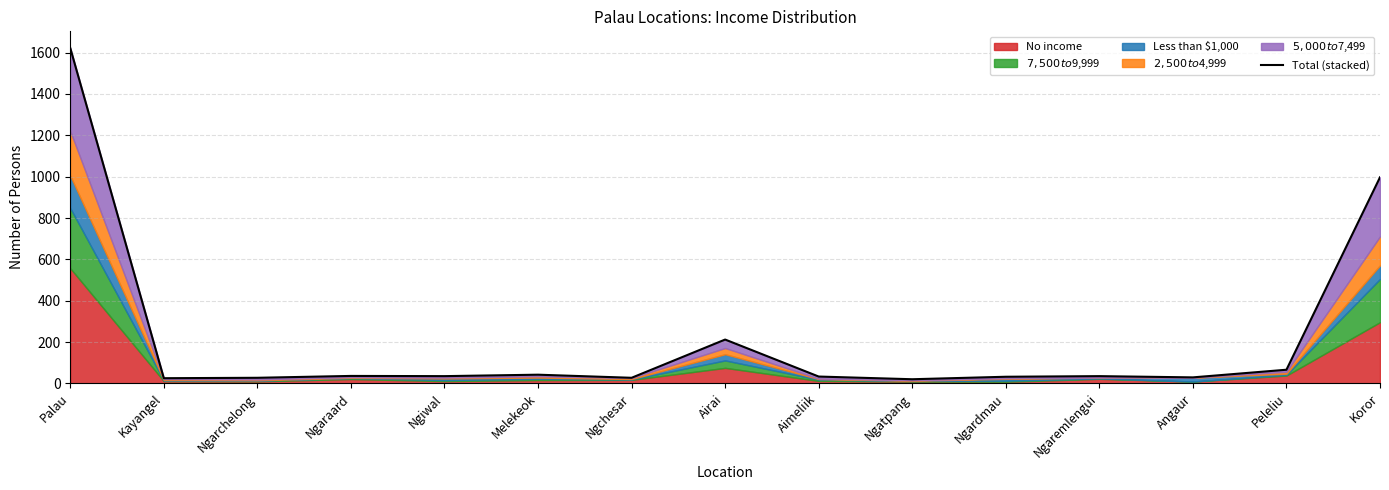

The chart shows a value of 20 at Ngatpang. True or false?

True